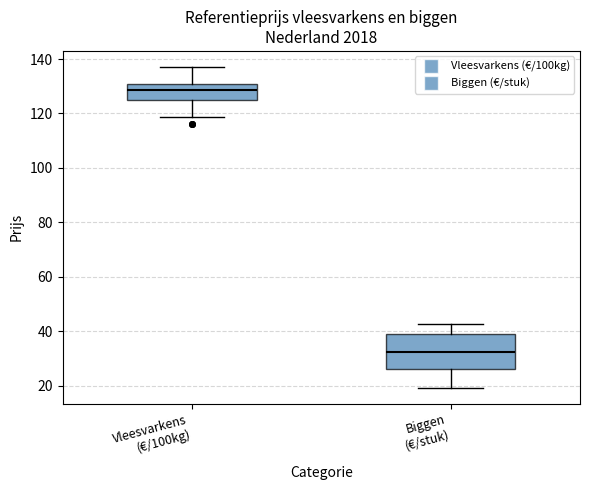

Comparing the boxes themselves (not the whiskers), which one is the tallest?

Biggen (€/stuk)